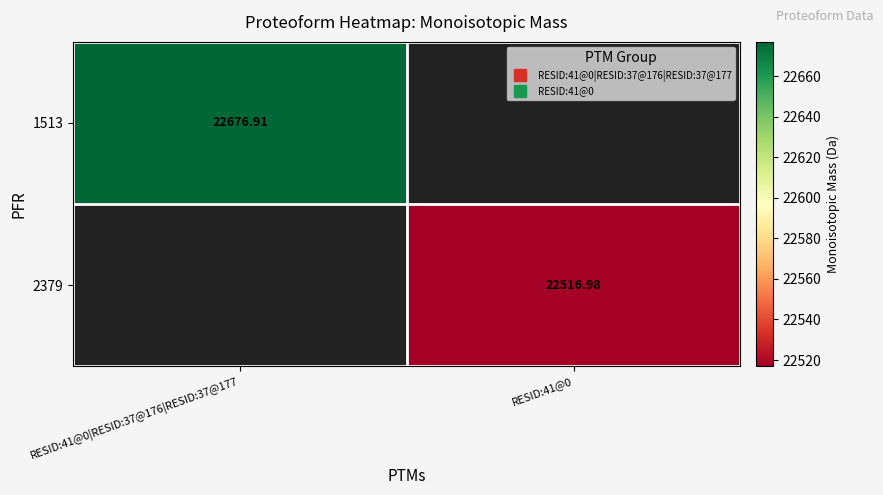

Rank the series by their maximum value, from highest to lowest.

1513, 2379